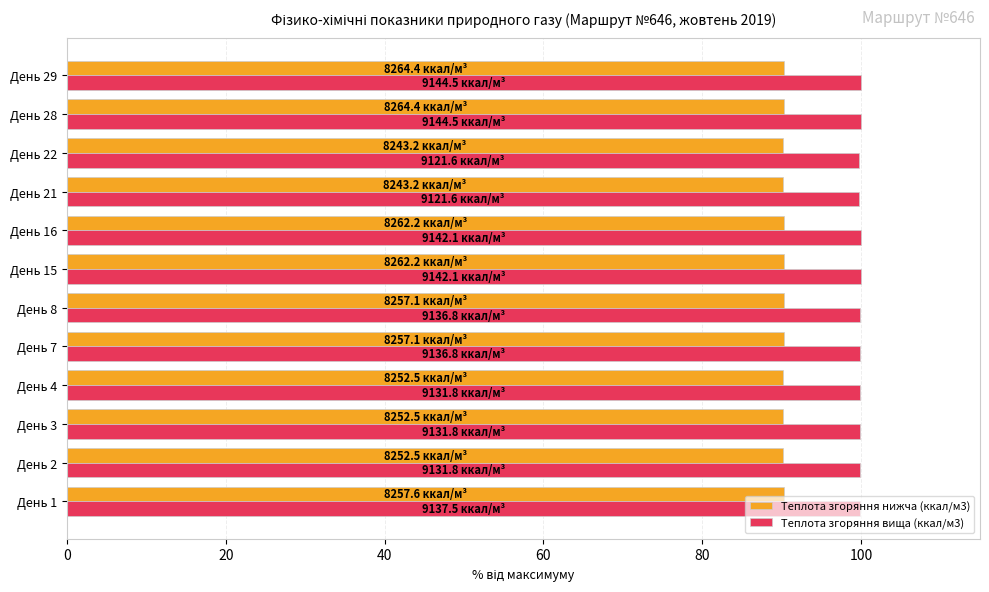

What is the smallest value displayed?

90.1